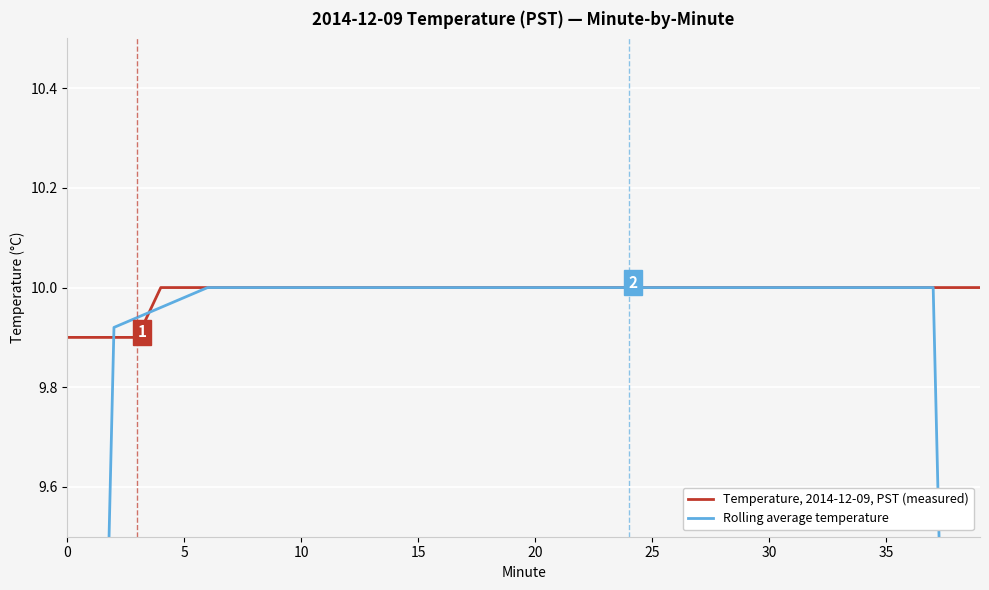

What is the label of the 32nd point from the left?

31